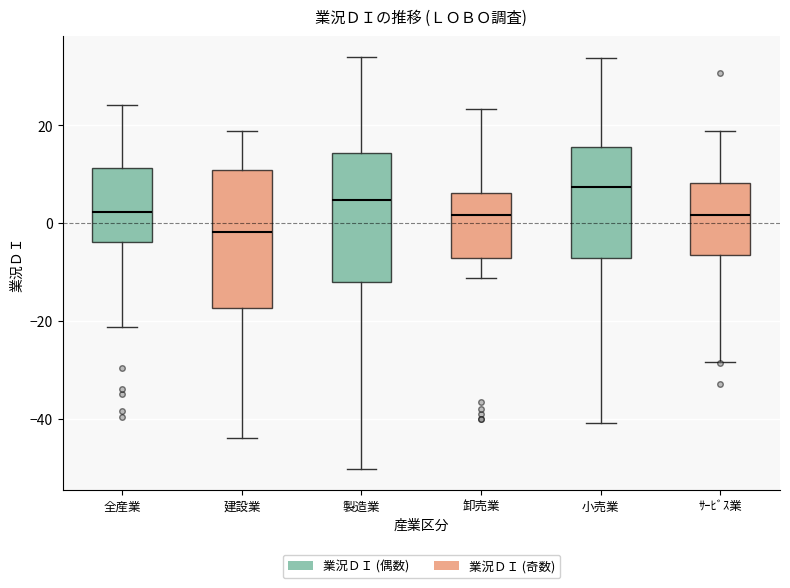

Where does the lower whisker of the box for 卸売業 end on the y-axis? The values are not printed on the chart, so give them approximately, as read against the axis.

-12